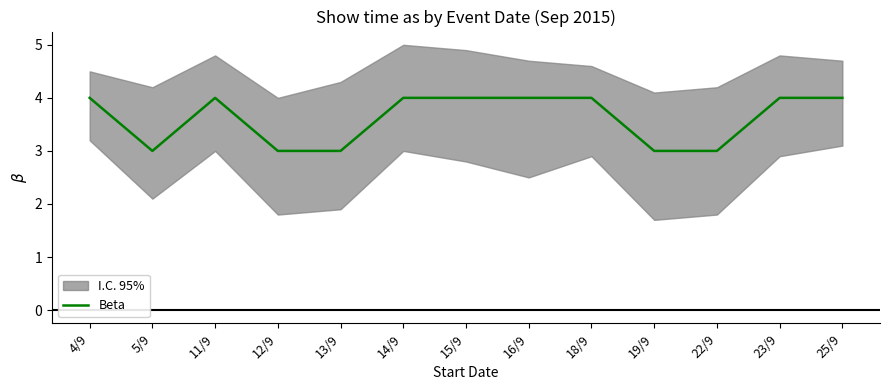

Rank the categories by value from lowest to highest.

5/9, 12/9, 13/9, 19/9, 22/9, 4/9, 11/9, 14/9, 15/9, 16/9, 18/9, 23/9, 25/9